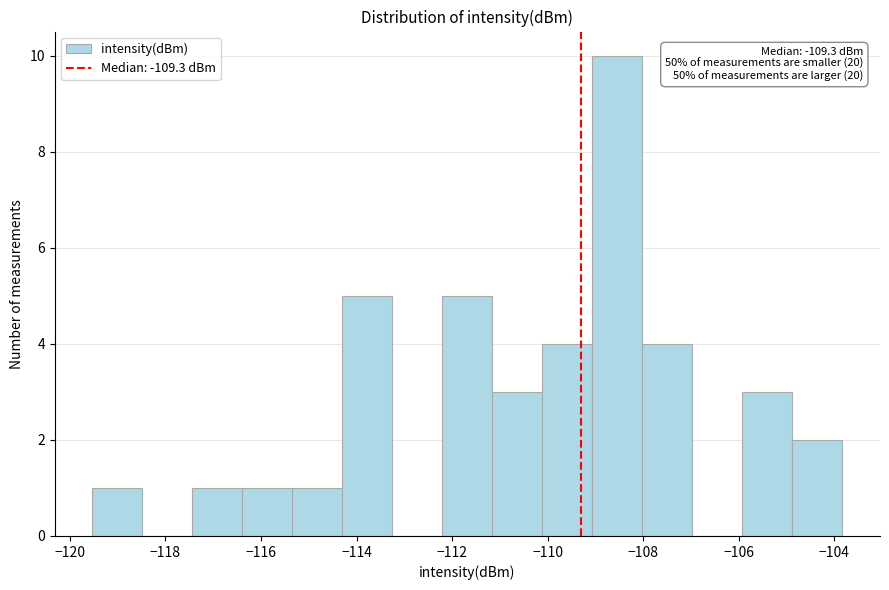

Over which range of the x-axis is the bar tallest?

-109.0 to -108.0